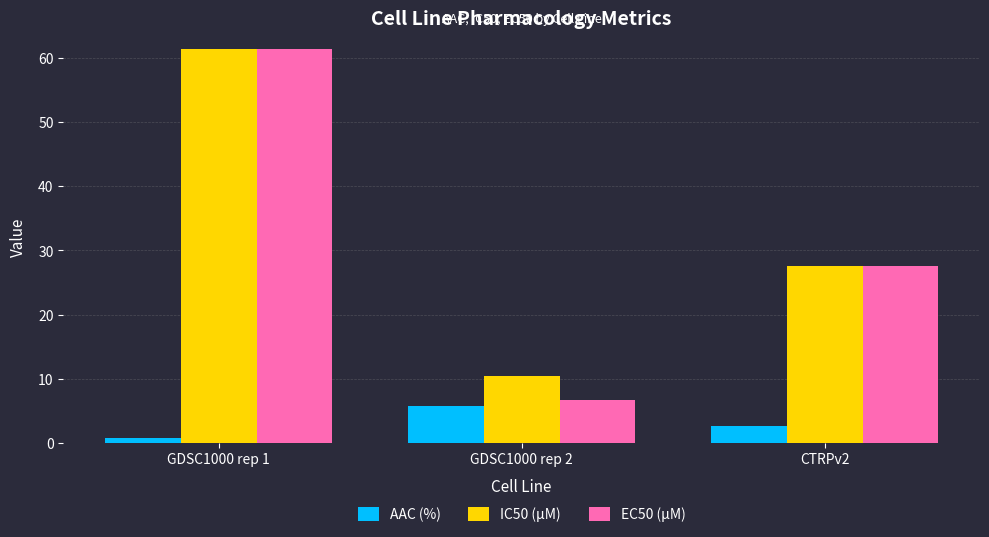

Which category has the lowest value in the EC50 (µM) series?

GDSC1000 rep 2